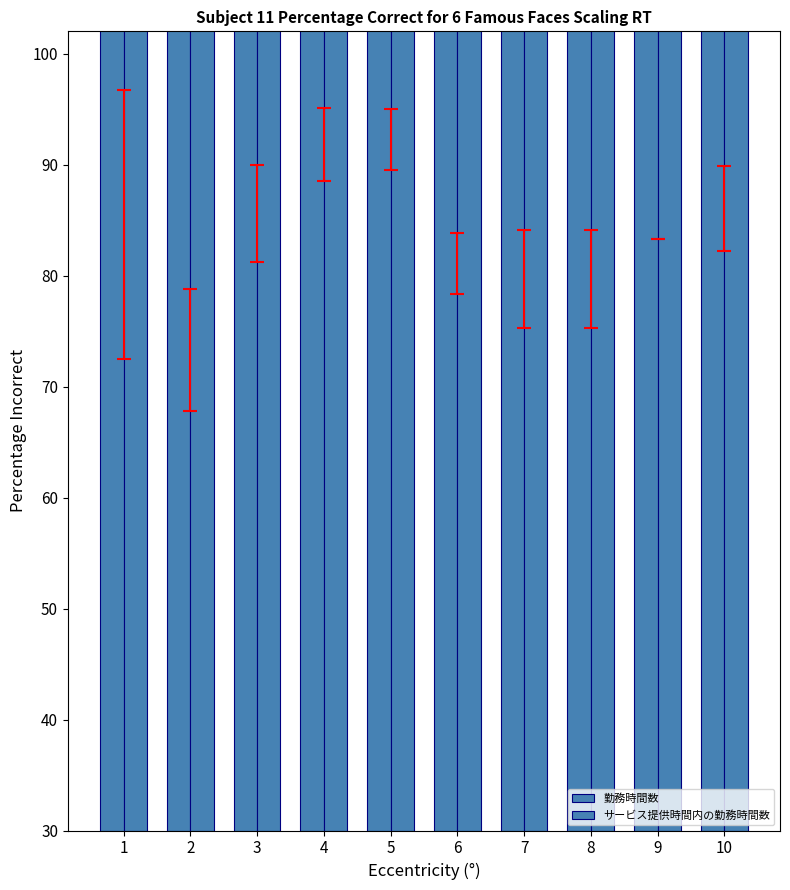

Where is サービス提供時間内の勤務時間数 nearest to the value 86?

6